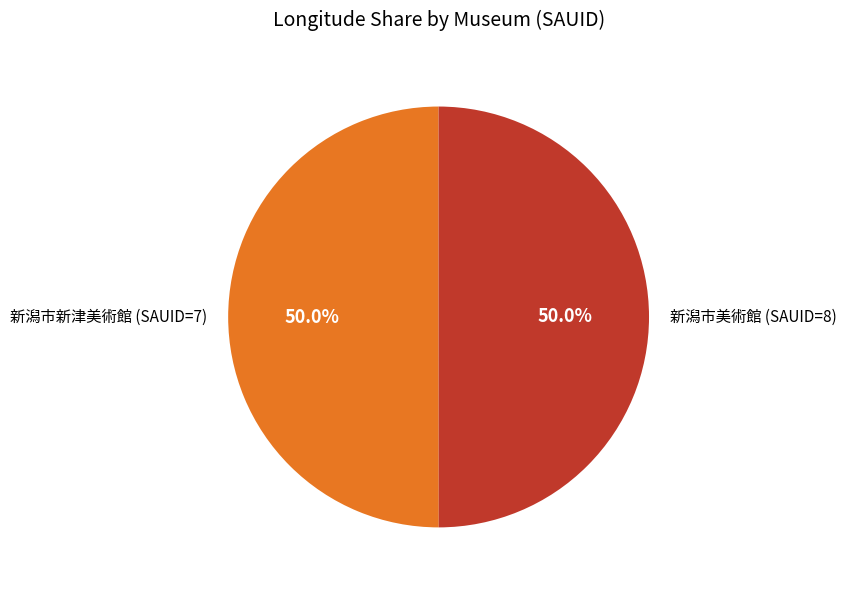

How many segments does this pie chart have?

2